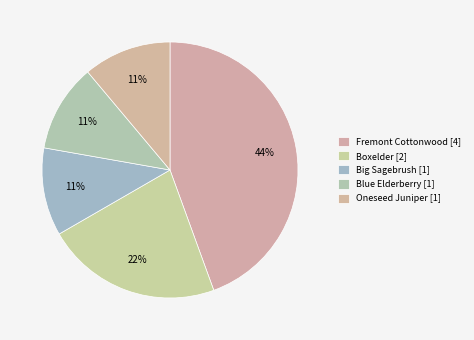

To the nearest percent, what is the difference between the Boxelder and Oneseed Juniper slice percentages?

11%